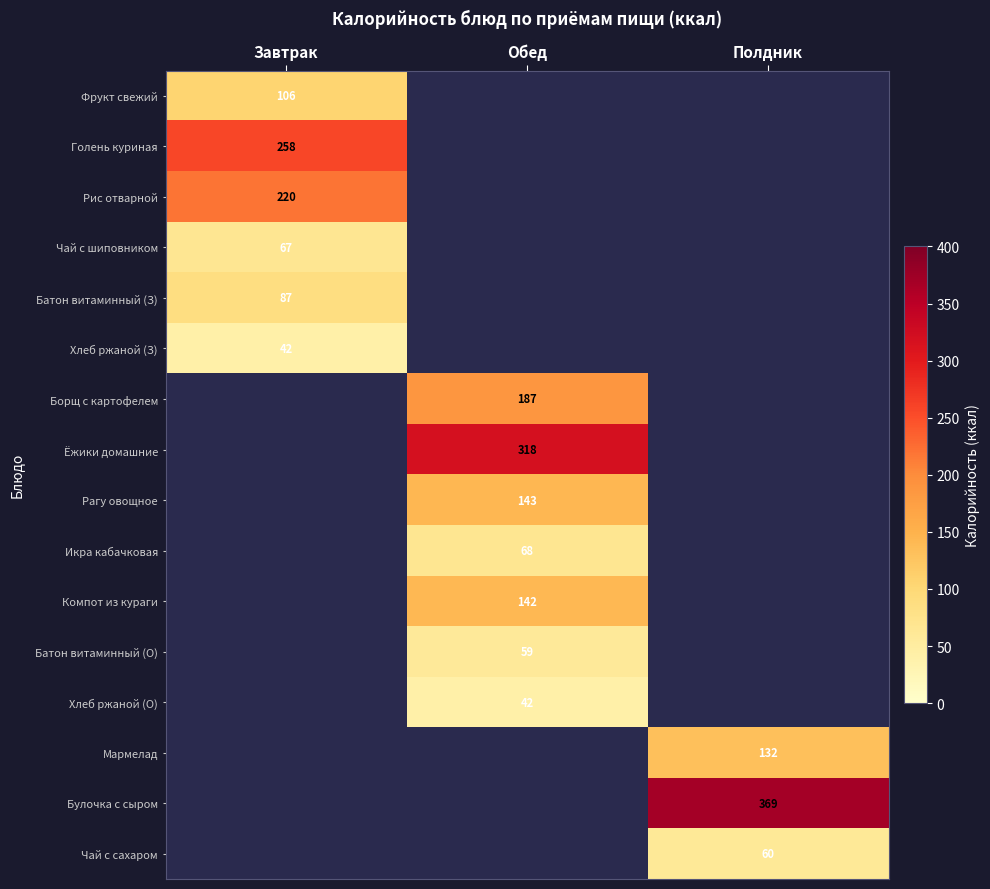

The value of Компот из кураги at Обед is 142. True or false?

True